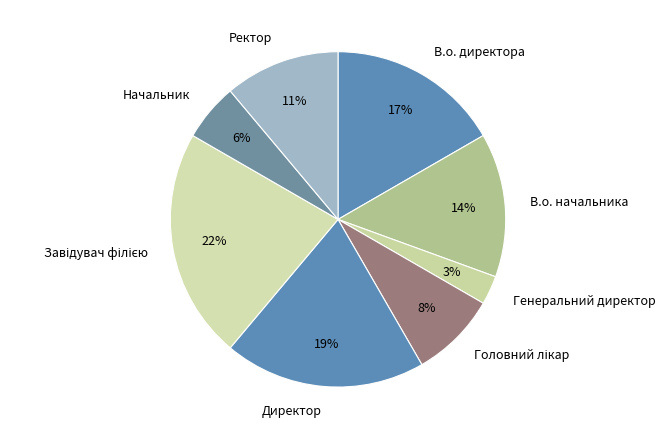

Do В.о. начальника and Начальник together represent more than half of the pie?

No